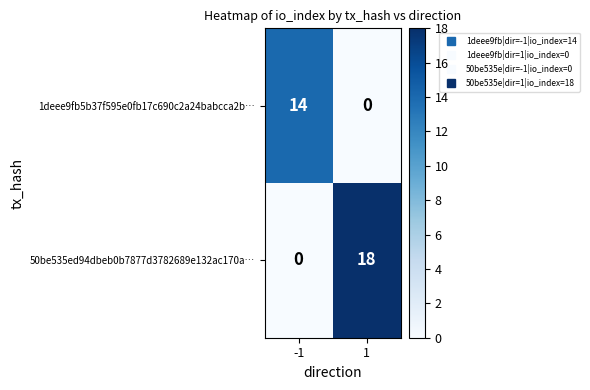

The 50be535ed94dbeb0b7877d3782689e132ac170a… series shows -6 at -1. True or false?

False